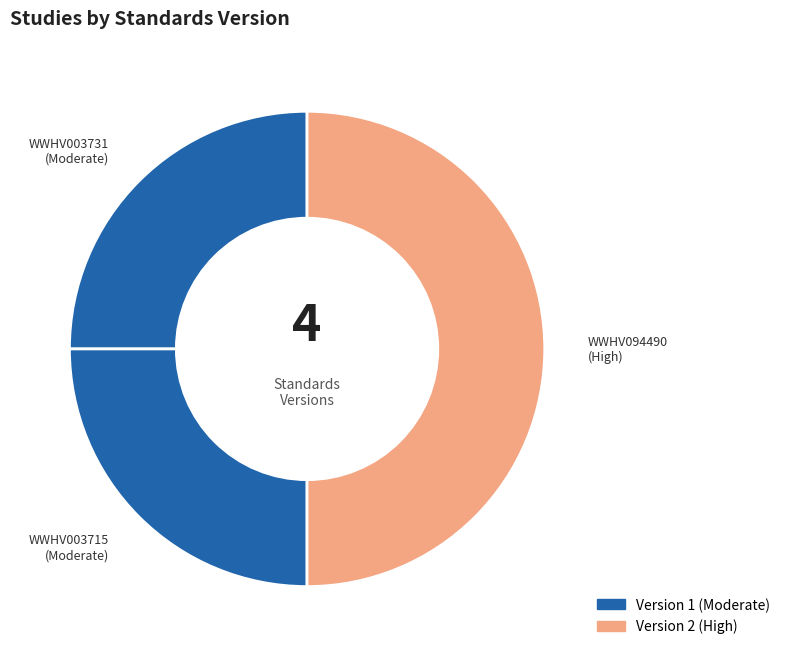

Count the number of slices in the pie.

3